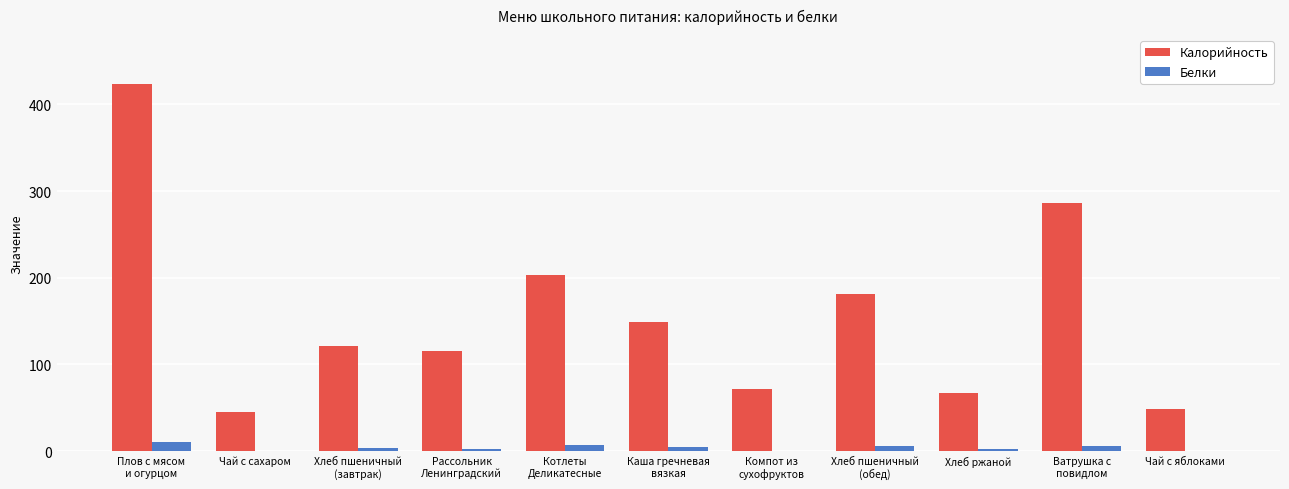

What are all the series names shown in the legend?

Калорийность, Белки